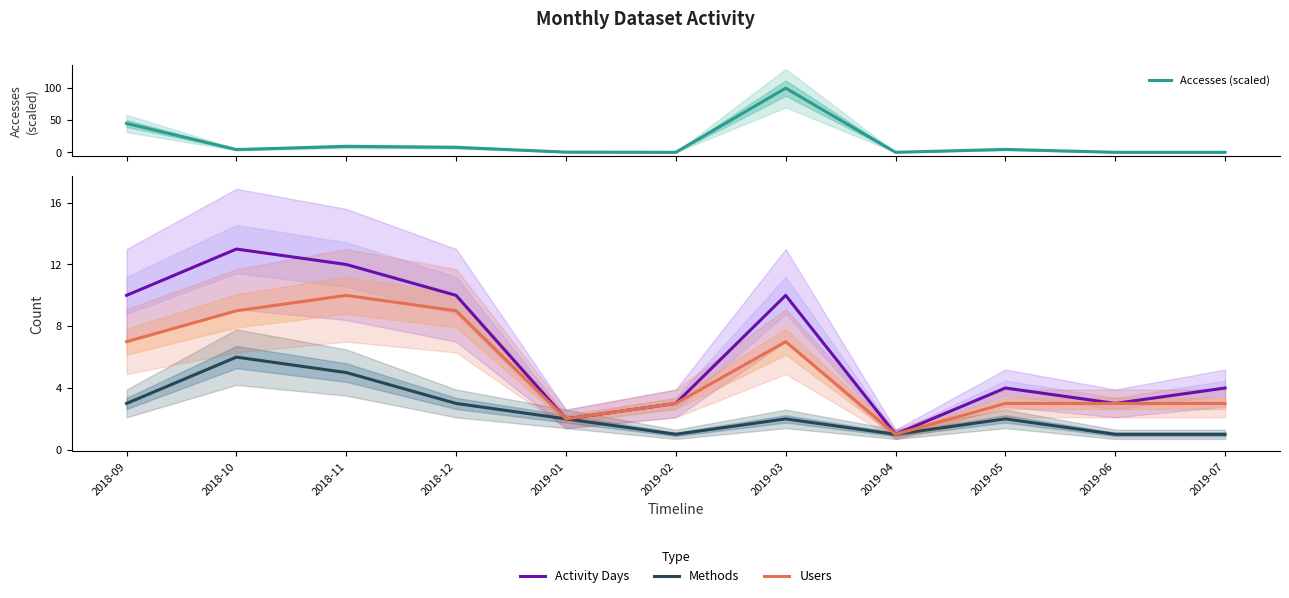

What is the difference between the highest and lowest values at 2019-05?

2.5